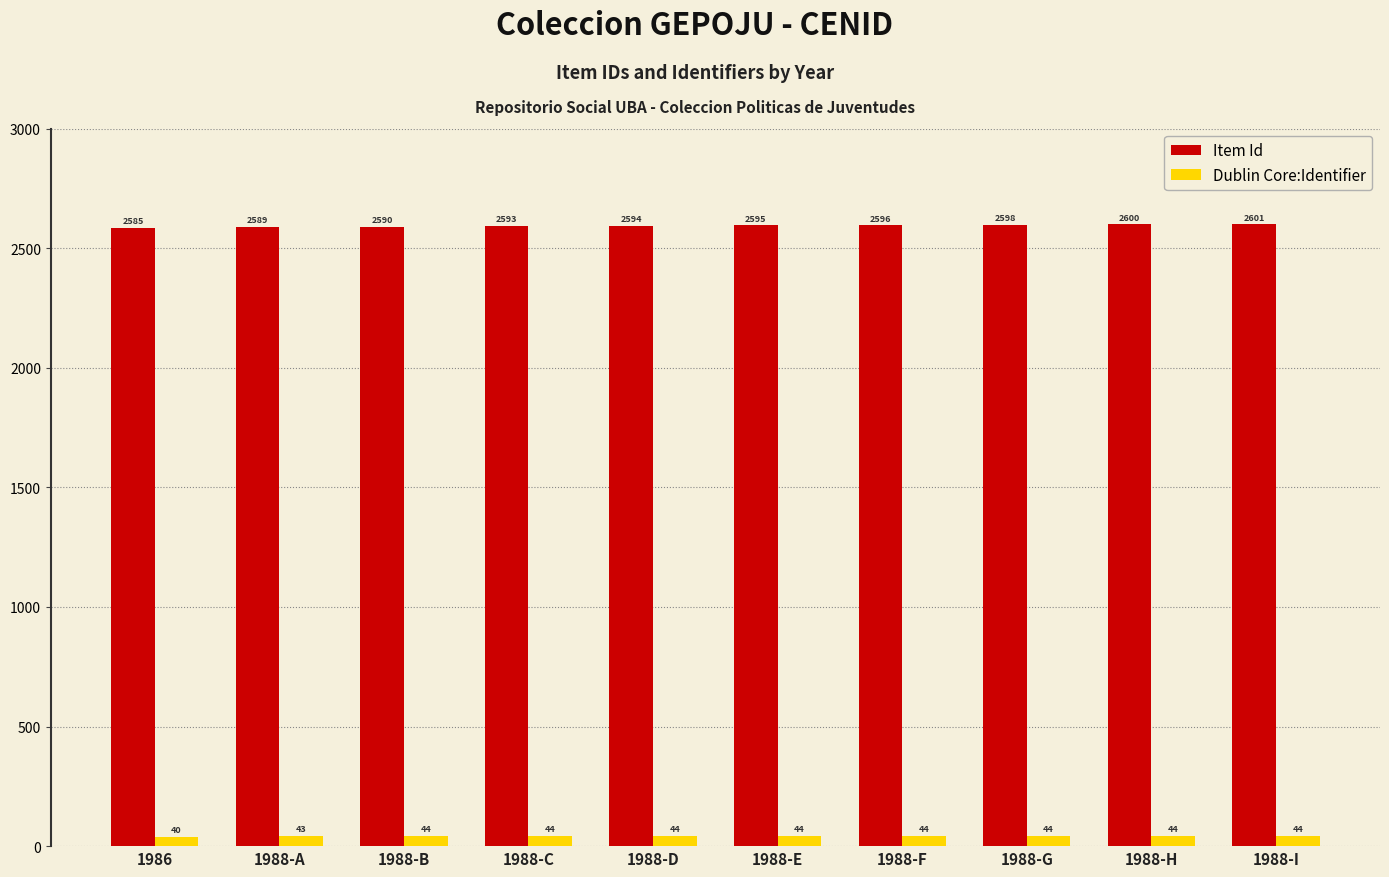

Which series changed the most between 1988-C and 1988-D?

Item Id